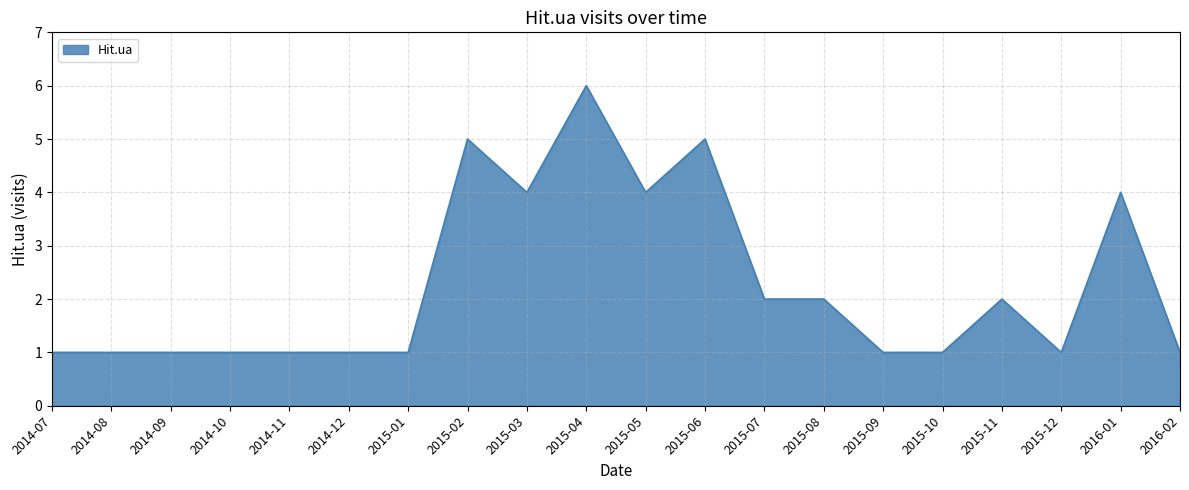

Approximately how many times larger is the value at 2016-01 compared to 2015-03?

1.0